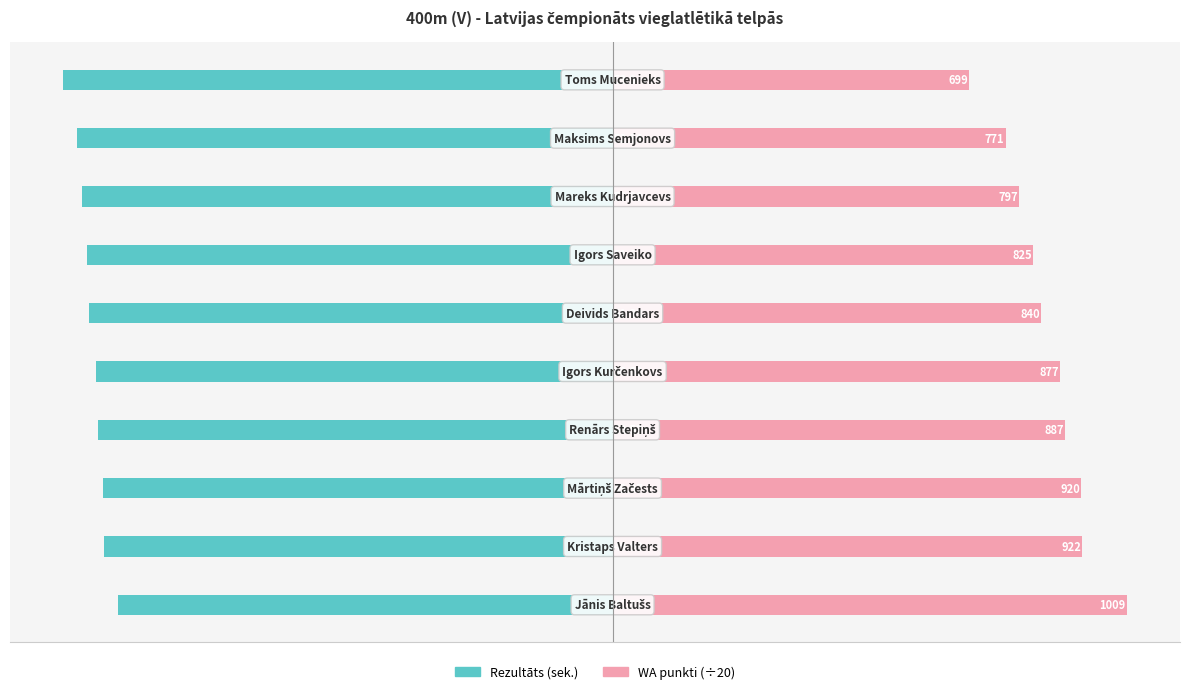

The value of Rezultāts at 5 is -51.3. True or false?

True